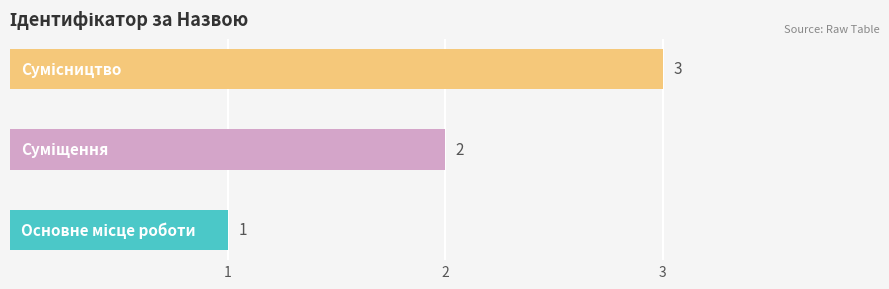

List the labels in order of value, smallest first.

Основне місце роботи, Суміщення, Сумісництво